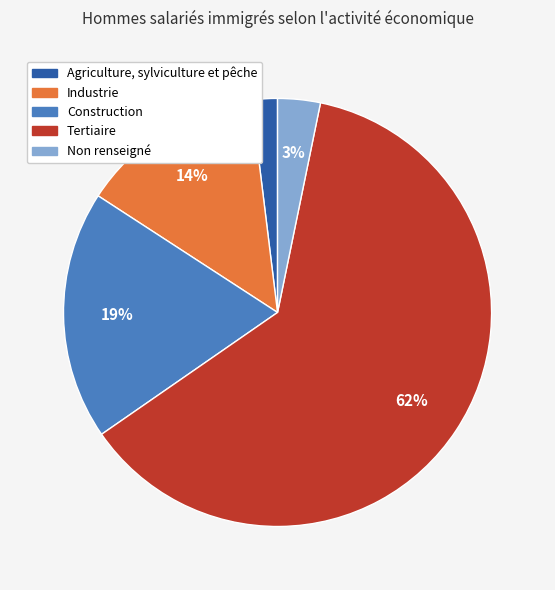

Is it true that Tertiaire is 62% of the pie?

True